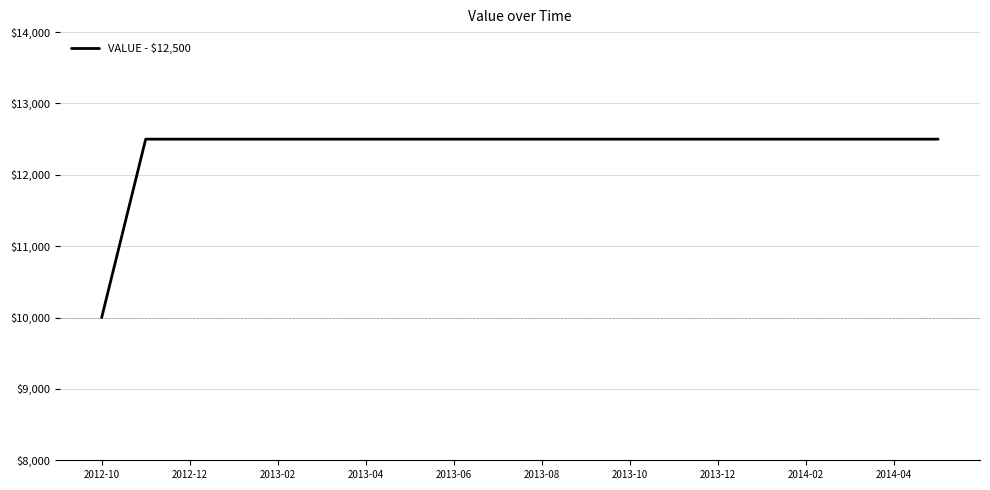

What is the maximum value shown in the chart?

12500